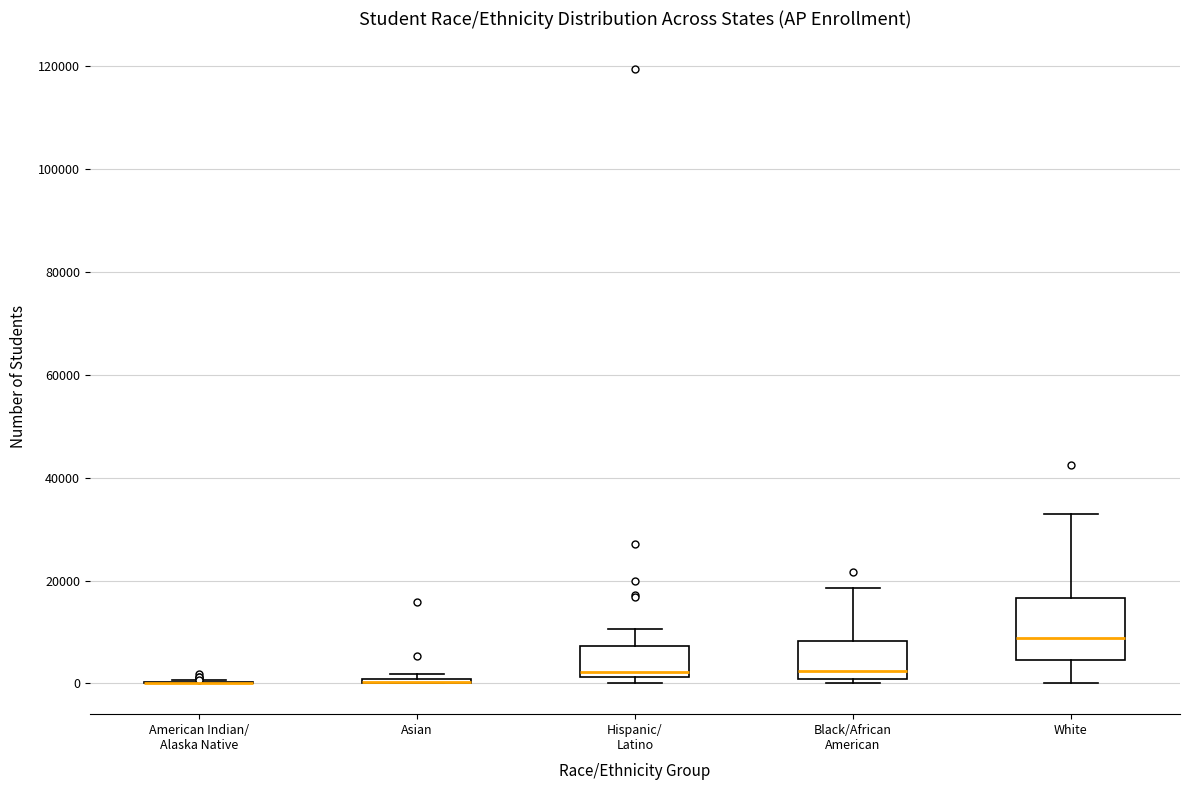

Reading left to right, transcribe this box plot: for each box, give where its median line is, the range the box spans, and where its two whiskers end, as read against the y-axis. The values are not printed on the chart, so give them approximately, as read against the axis.

American Indian/ Alaska Native: box collapsed to a line at 0, whiskers 0 to 0
Asian: box collapsed to a line at 0, whiskers 0 to 2000
Hispanic/ Latino: median 2000 (just above the box's lower edge), box 2000 to 8000, whiskers 0 to 10000
Black/African American: median 2000, box 0 to 8000, whiskers 0 (just below the box's lower edge) to 18000
White: median 8000, box 4000 to 16000, whiskers 0 to 32000